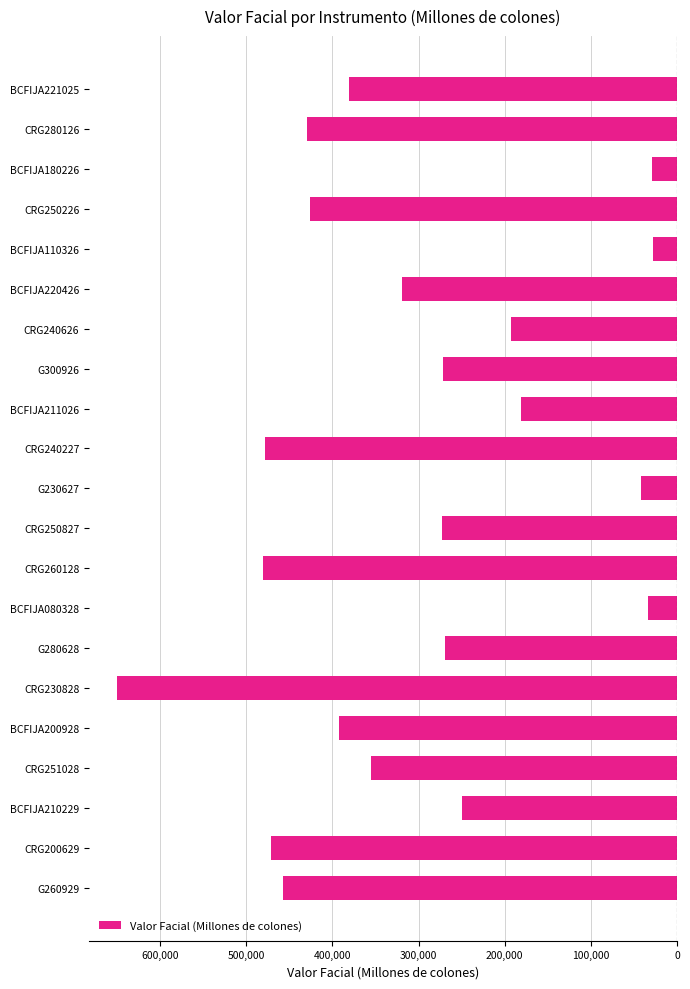

Does the chart contain any negative values?

Yes